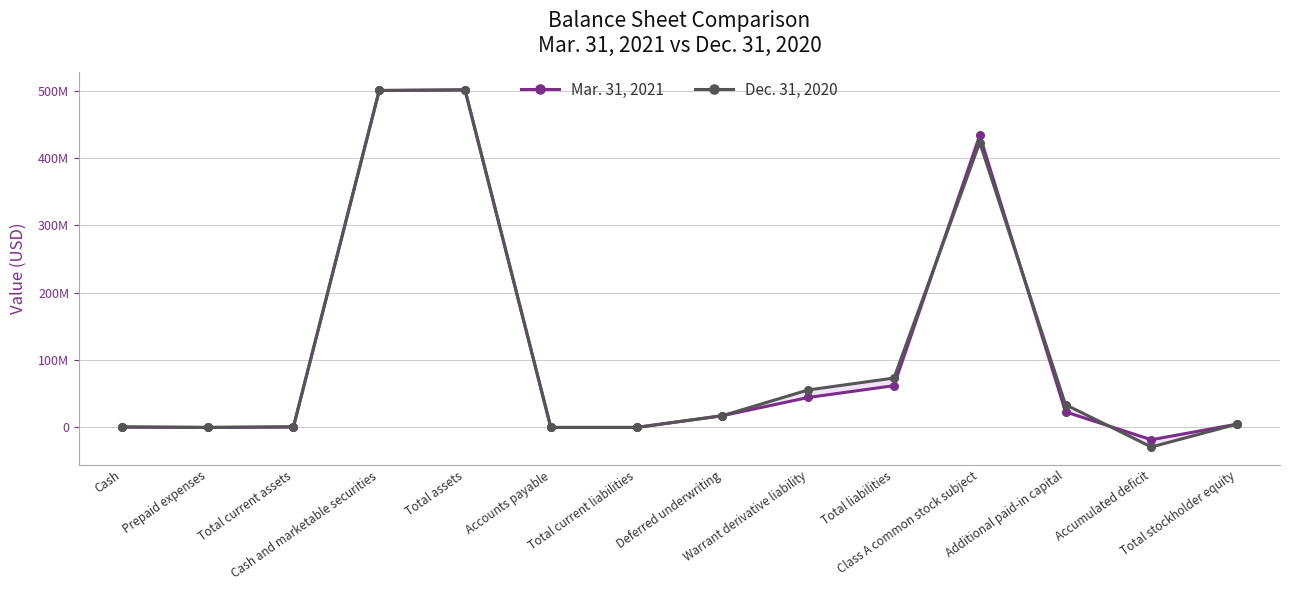

Does the chart have visible grid lines?

Yes